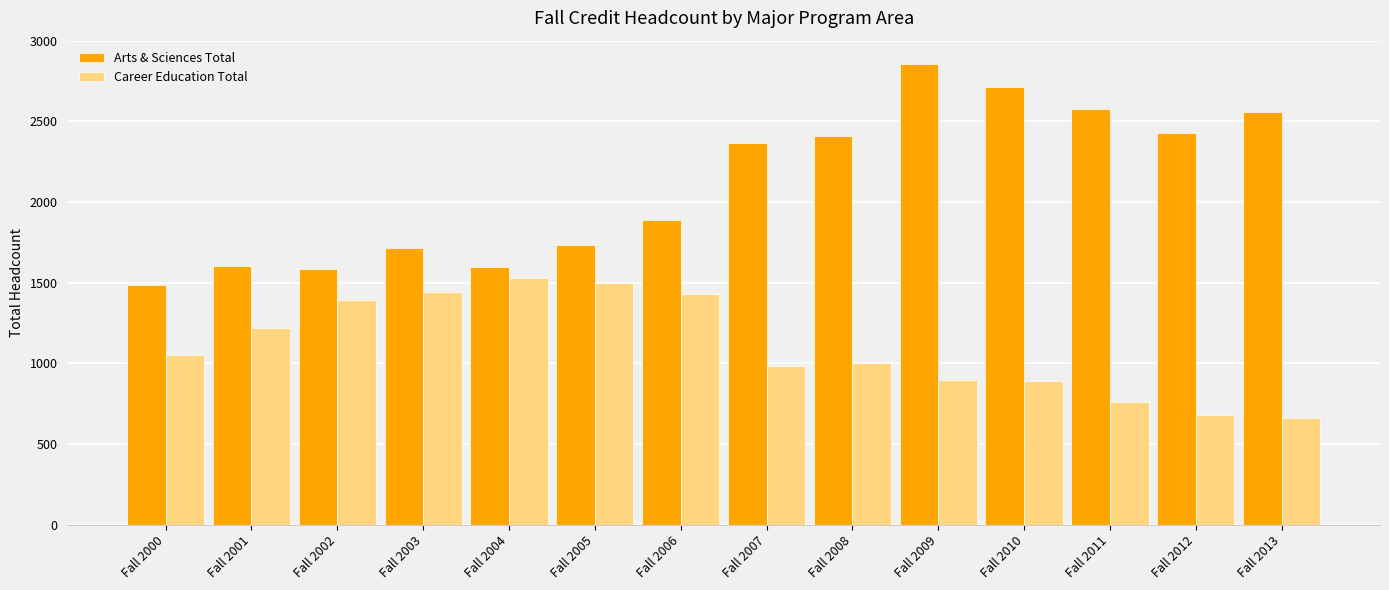

Which series changed the most between Fall 2006 and Fall 2013?

Career Education Total